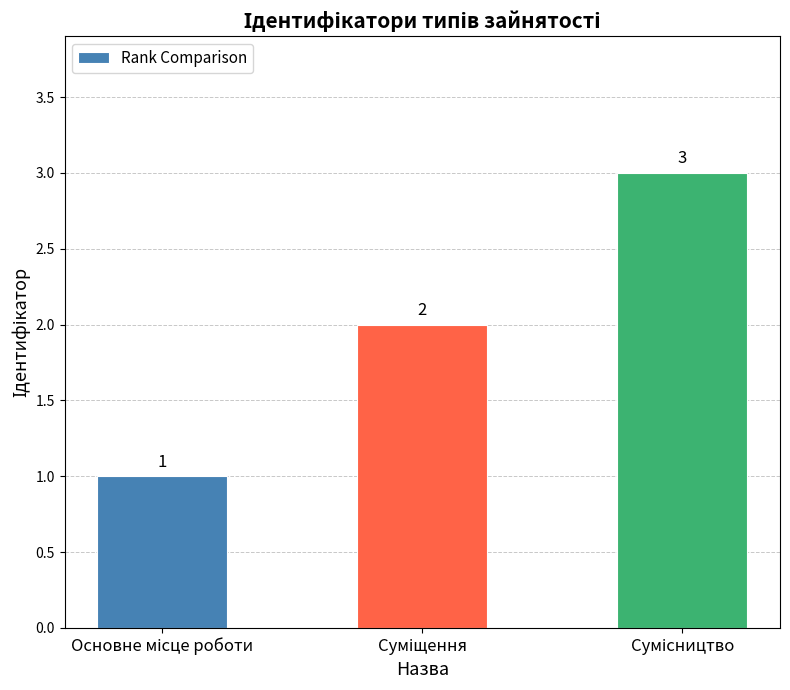

How many values are between 1 and 3?

3